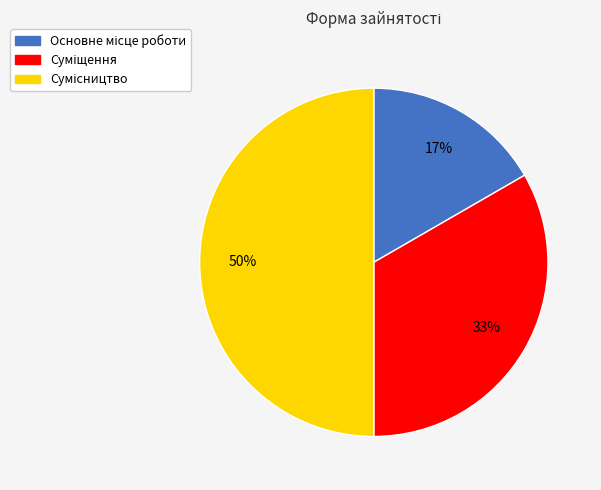

To the nearest percent, what is the difference between the largest and smallest slice percentages?

33%